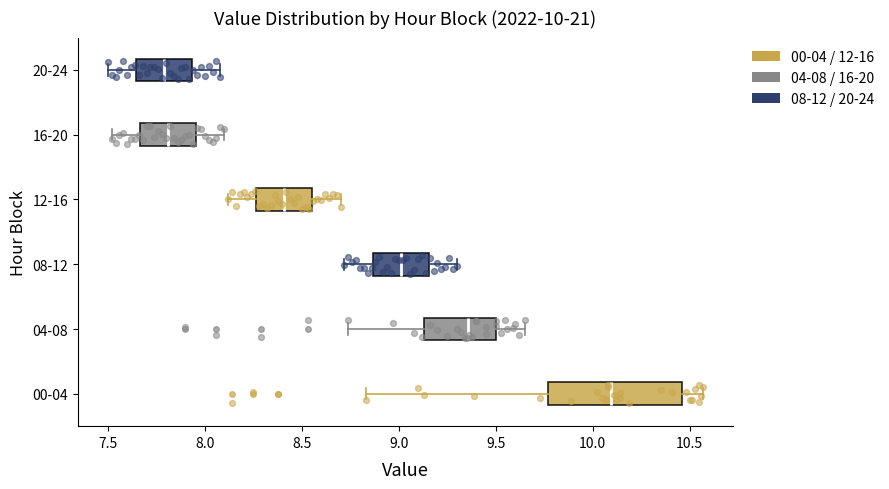

Comparing the boxes themselves (not the whiskers), which one is the widest?

00-04